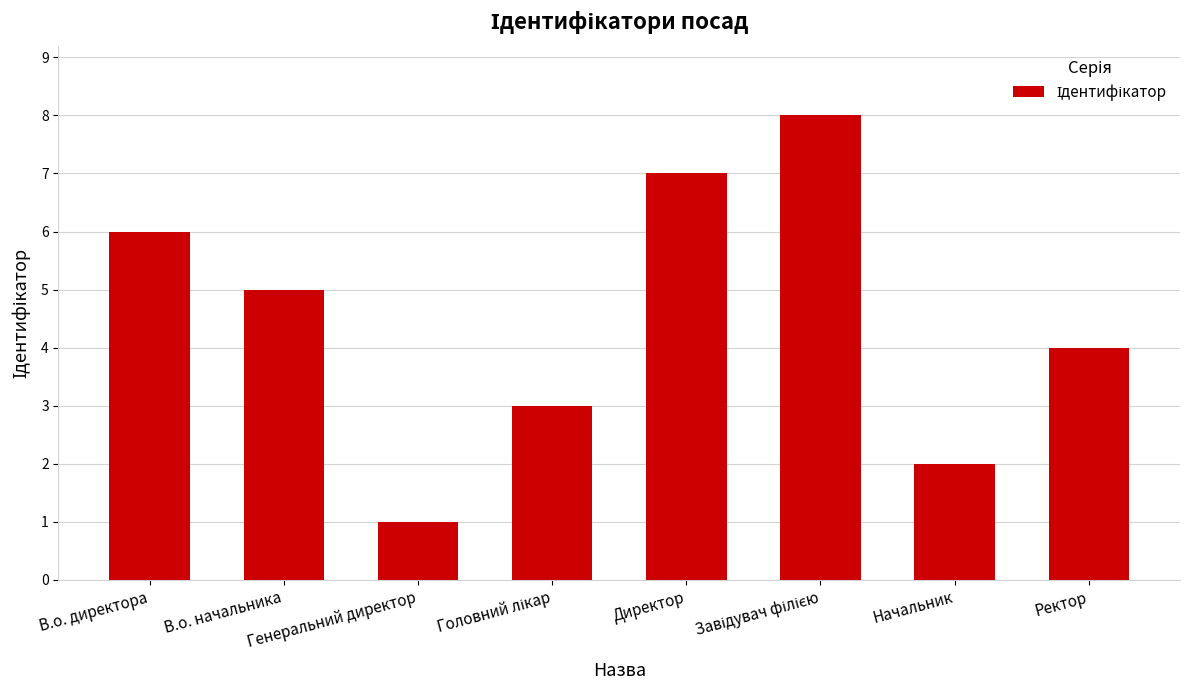

How many categories are shown in the chart?

8